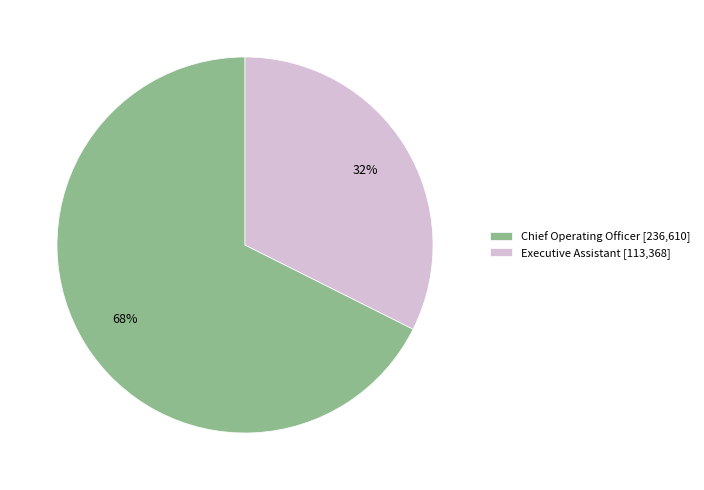

Rank the categories by value from lowest to highest.

Executive Assistant, Chief Operating Officer